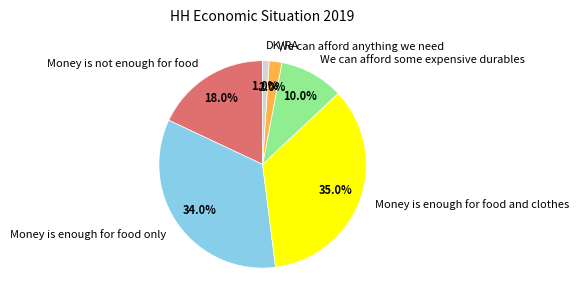

To the nearest percent, what is the combined percentage of Money is enough for food and clothes and Money is enough for food only?

69%